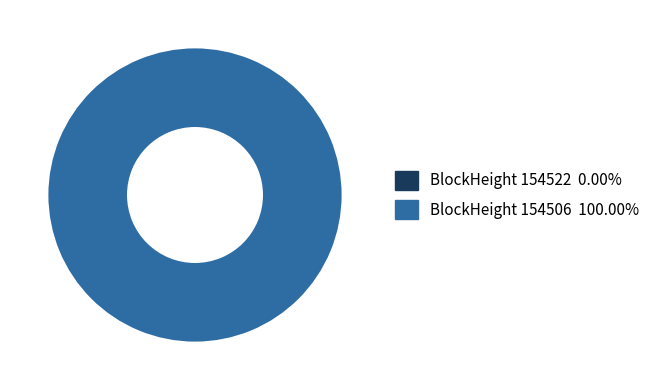

True or false: 154522 accounts for 12% of the total.

False